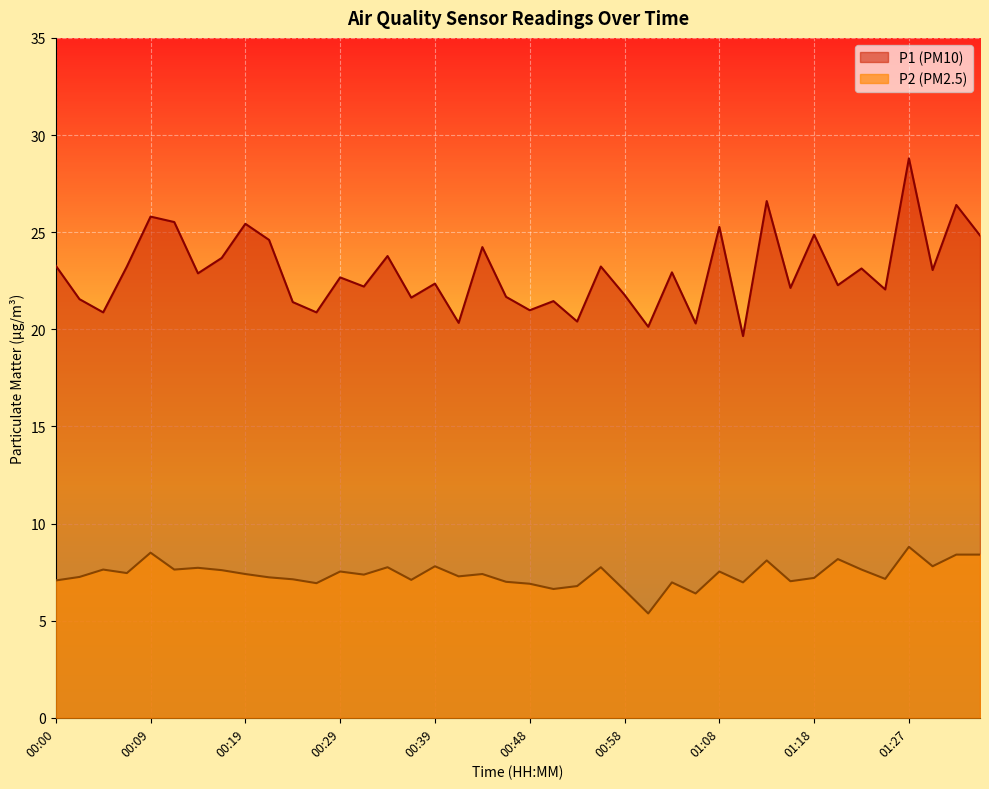

At which category does P2 reach its first local valley?

00:07